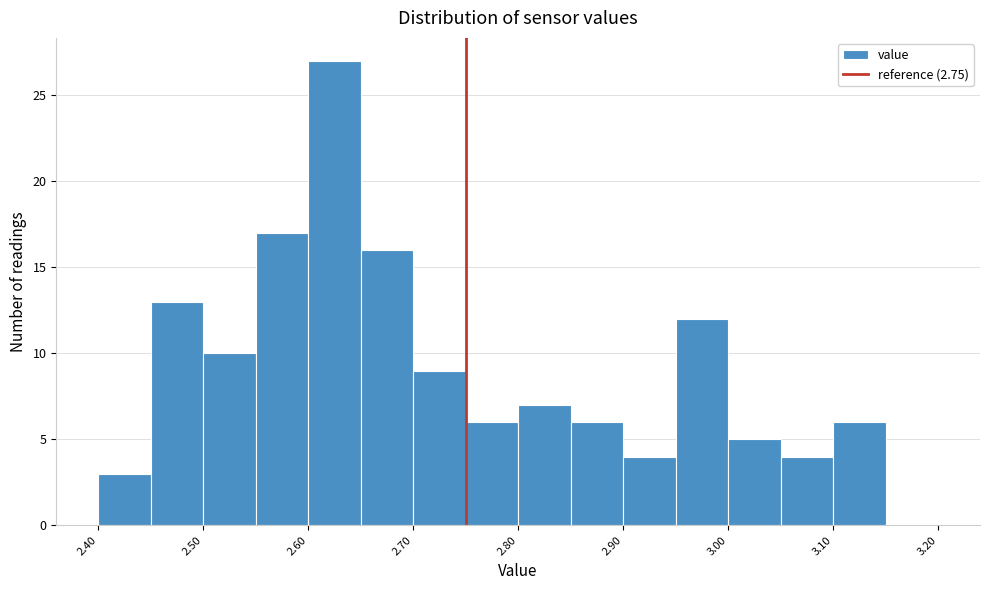

Reading left to right, transcribe this chart: for each bar, give the range it covers on the x-axis and its height. The values are not printed on the chart, so give them approximately, as read against the axis.

2.40 to 2.45: 3
2.45 to 2.50: 13
2.50 to 2.55: 10
2.55 to 2.60: 17
2.60 to 2.65: 27
2.65 to 2.70: 16
2.70 to 2.75: 9
2.75 to 2.80: 6
2.80 to 2.85: 7
2.85 to 2.90: 6
2.90 to 2.95: 4
2.95 to 3.00: 12
3.00 to 3.05: 5
3.05 to 3.10: 4
3.10 to 3.15: 6
3.15 to 3.20: 0